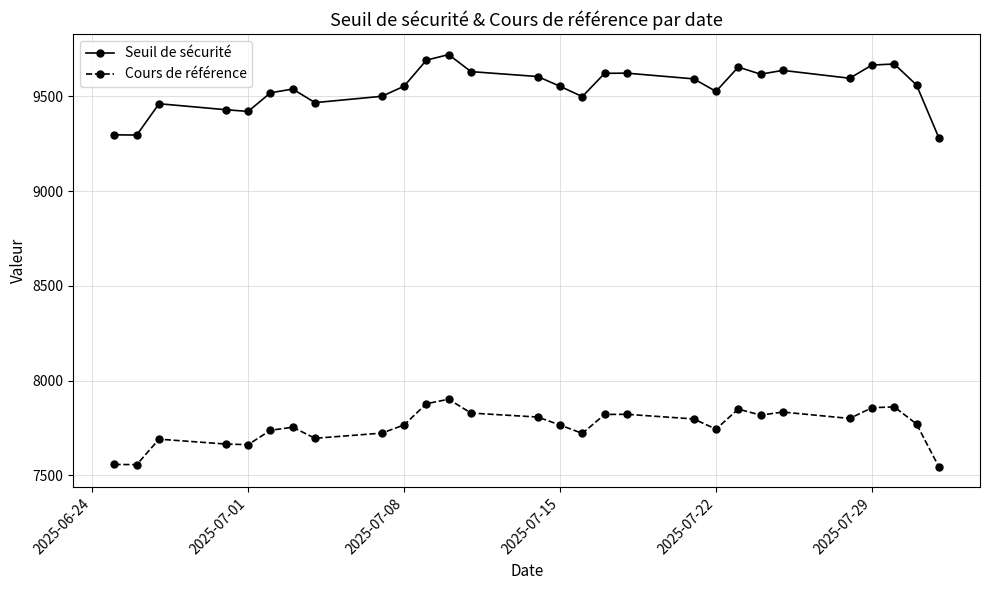

List the series in order of their overall mean, lowest first.

Cours de référence, Seuil de sécurité